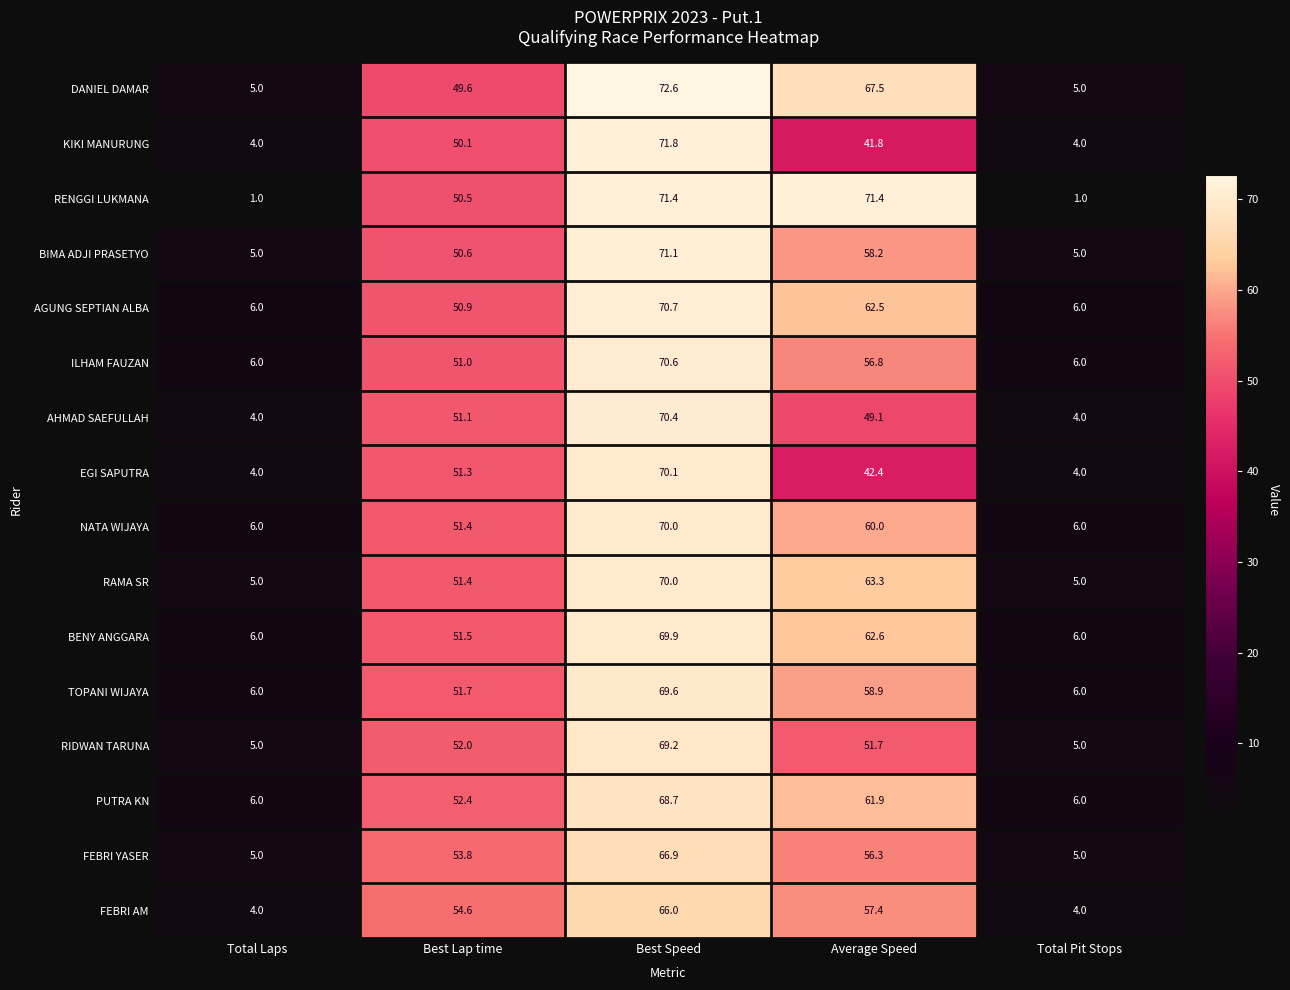

The RENGGI LUKMANA series shows 71.4 at Best Speed. True or false?

True